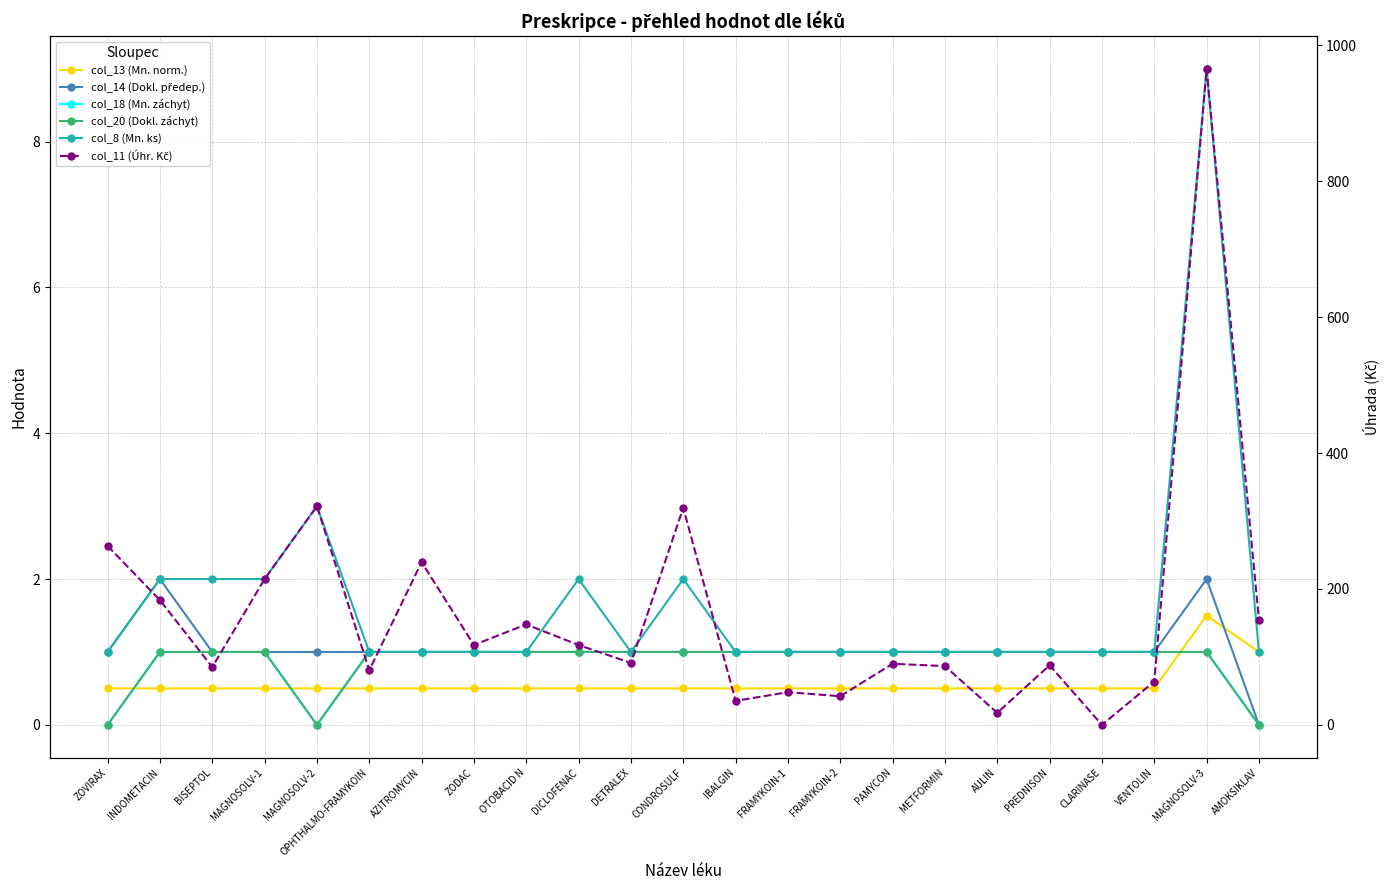

Which category has the lowest value in the col_11 (Úhr. Kč) series?

CLARINASE